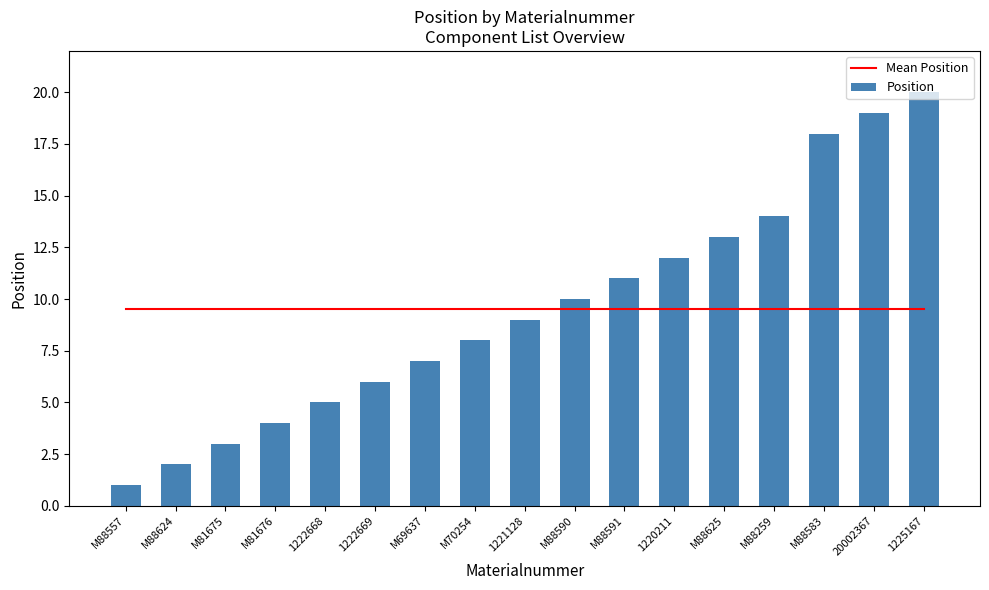

What is the label of the 6th bar from the left?

1222669